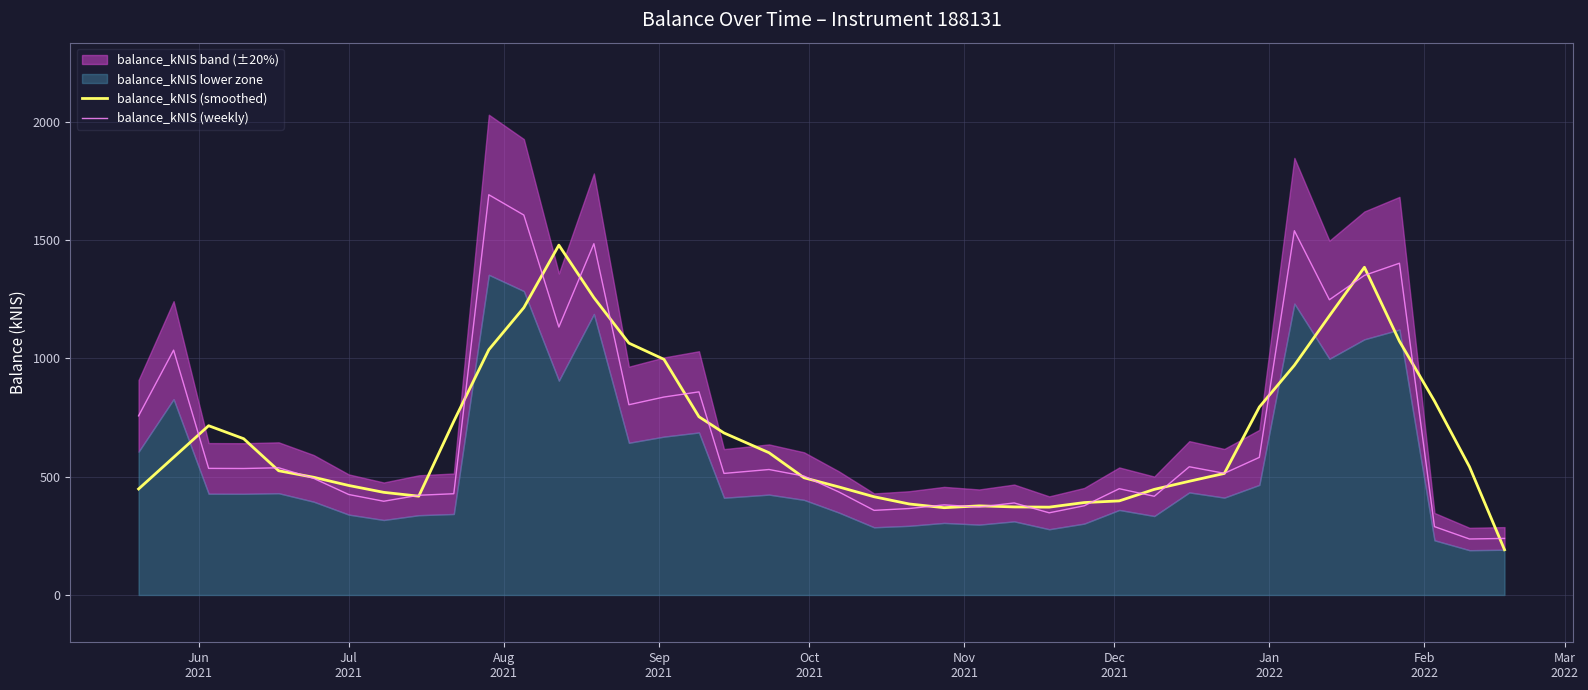

Is it true that balance_kNIS (smoothed) equals 1297.8 at Mar
2022?

False